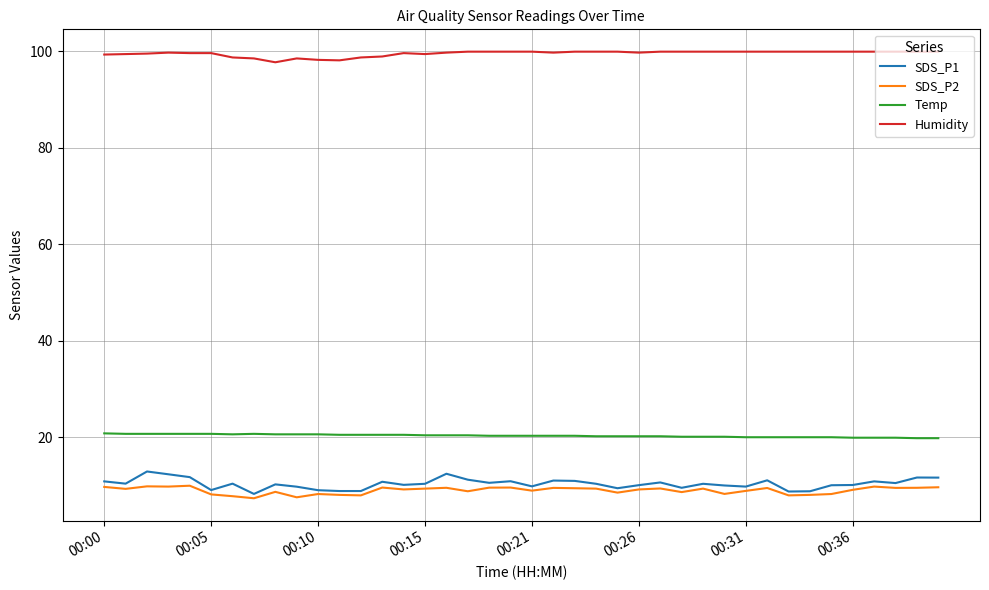

What is the maximum value shown in the chart?

99.9